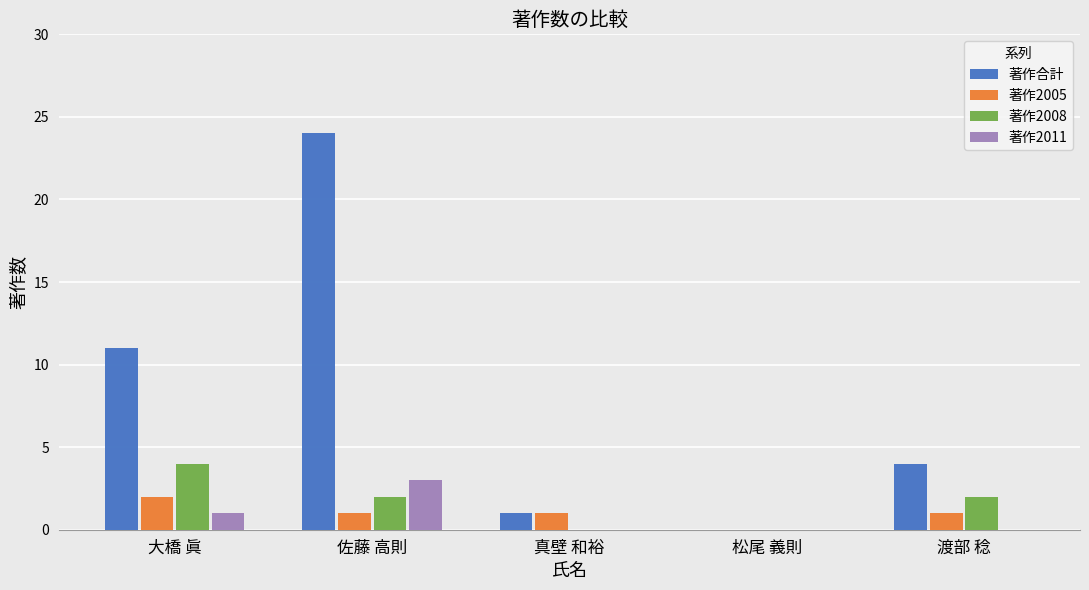

Count the number of categories in the chart.

5